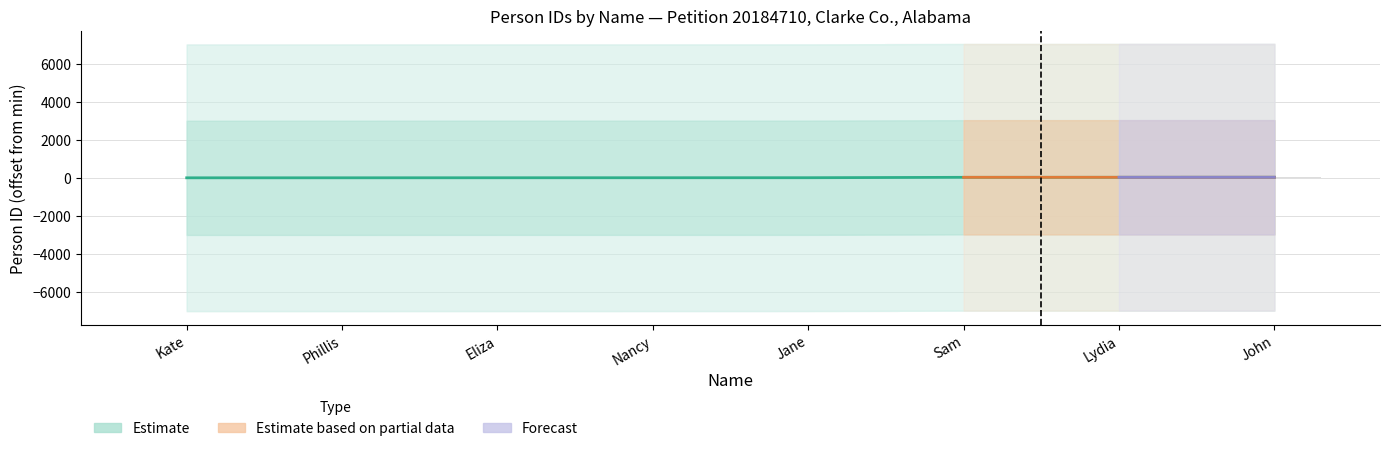

Between Kate and Nancy, which is larger?

Nancy